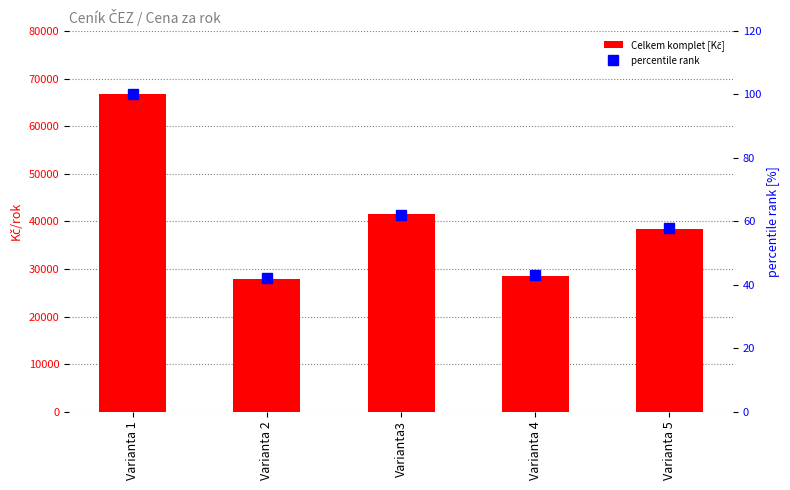

Between Varianta 1 and Varianta 5, which series saw the biggest shift?

Celkem komplet [Kč]